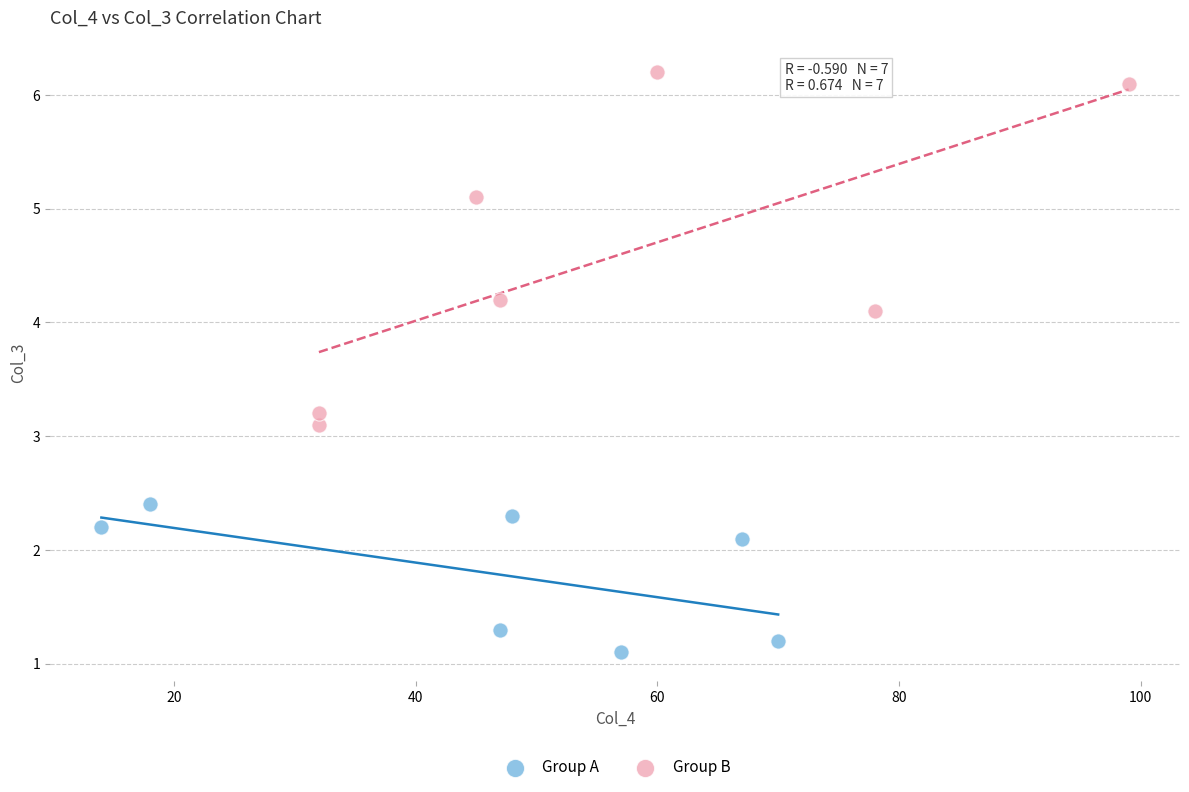

Which series has the largest Y range (max minus min)?

Group B